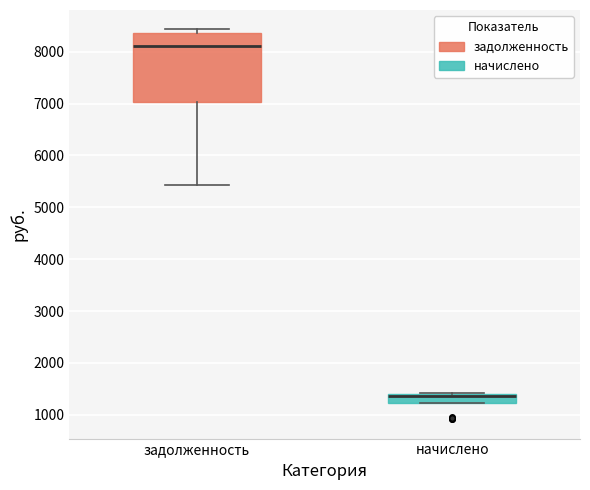

Where is the lower edge of the box for начислено on the y-axis? The values are not printed on the chart, so give them approximately, as read against the axis.

1200